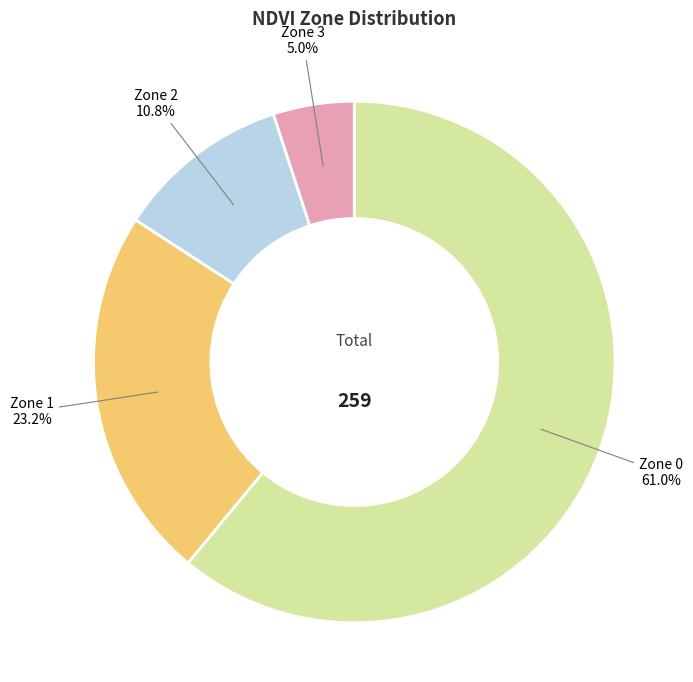

Between Zone 0 and Zone 2, which is larger?

Zone 0